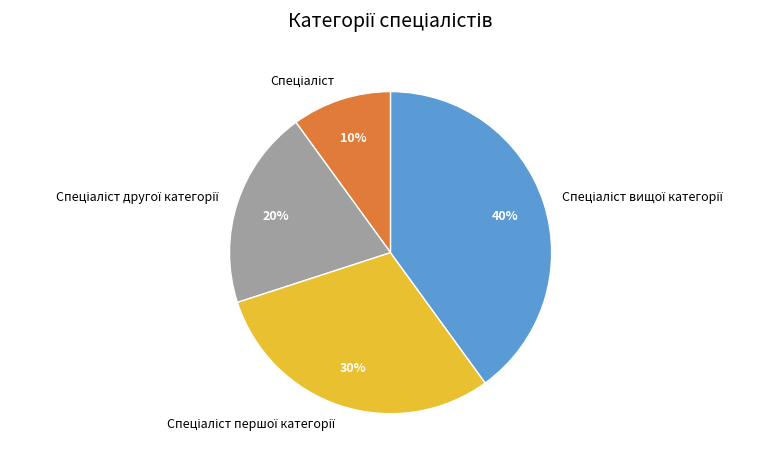

Is there a majority slice in this chart?

No